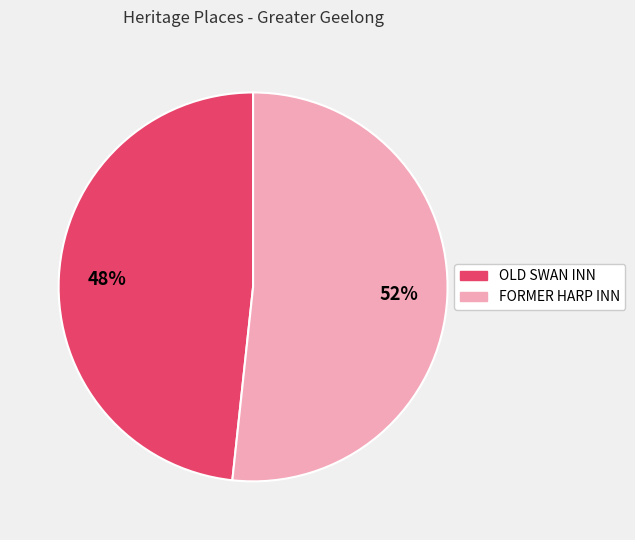

What is the majority slice?

FORMER HARP INN